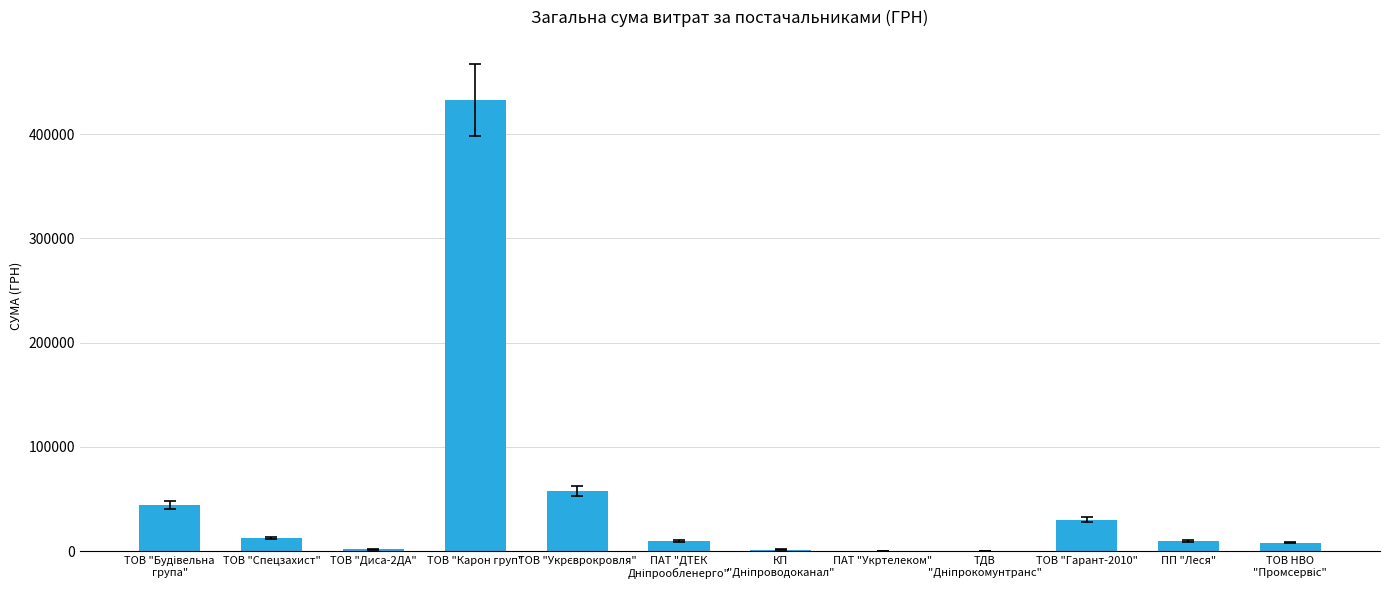

What is the sum of all values?

609106.8